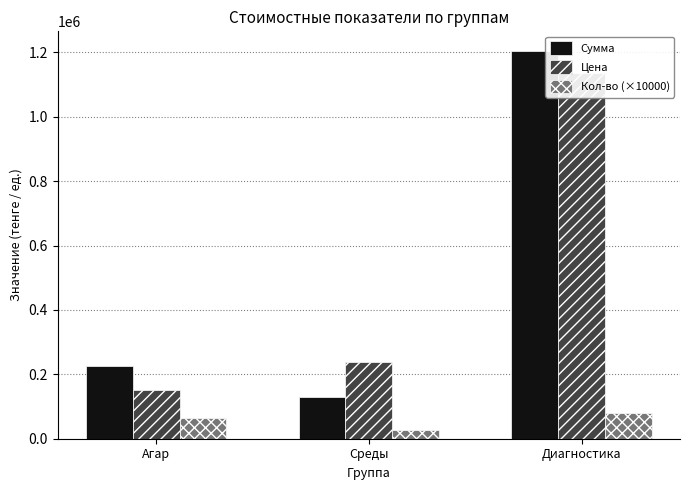

How many data points in Кол-во (×10000) are less than 65000?

1